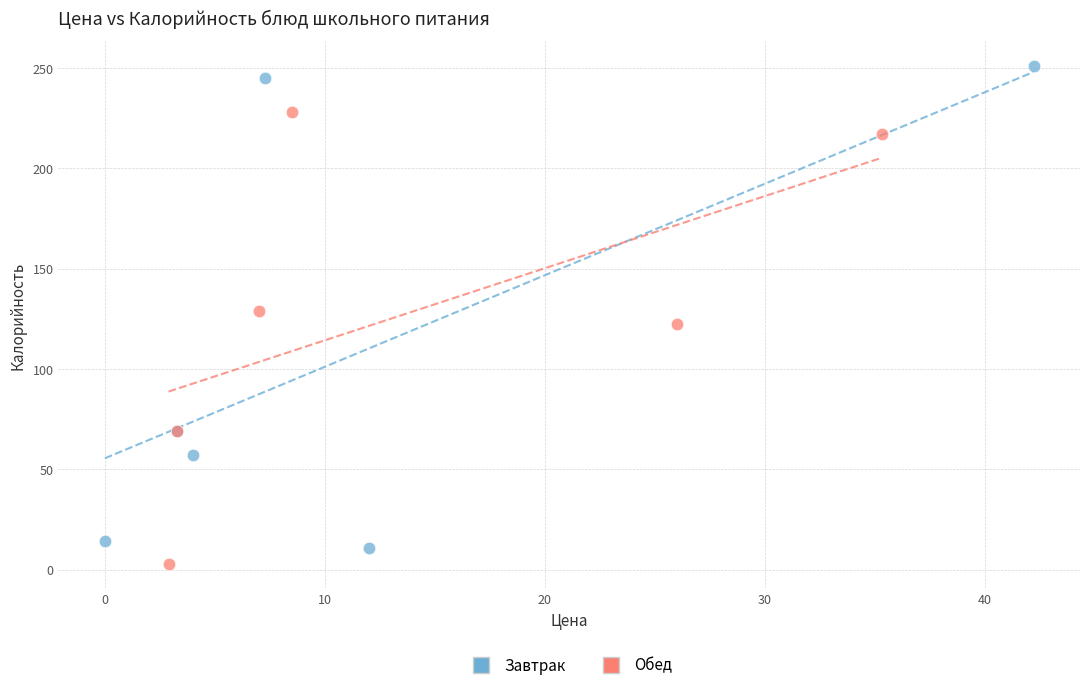

Which series has the largest Y range (max minus min)?

Завтрак